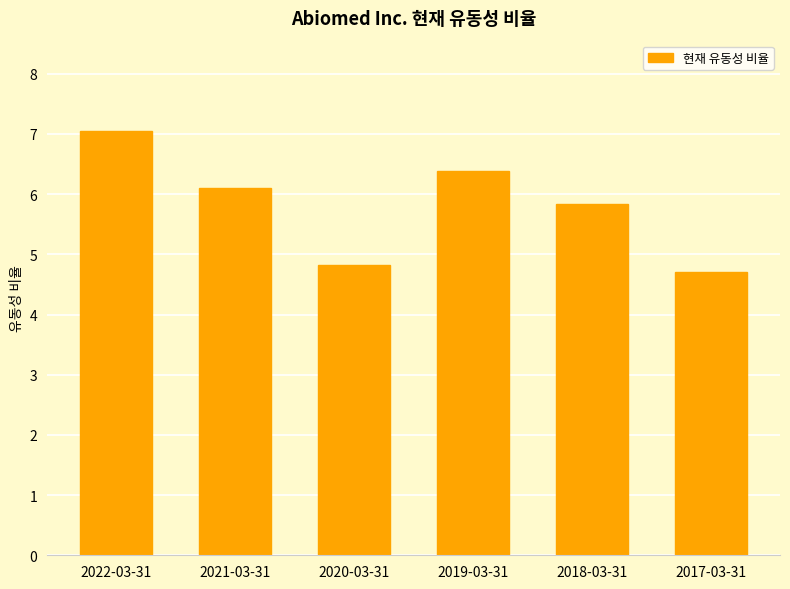

How many bars are there in total?

6